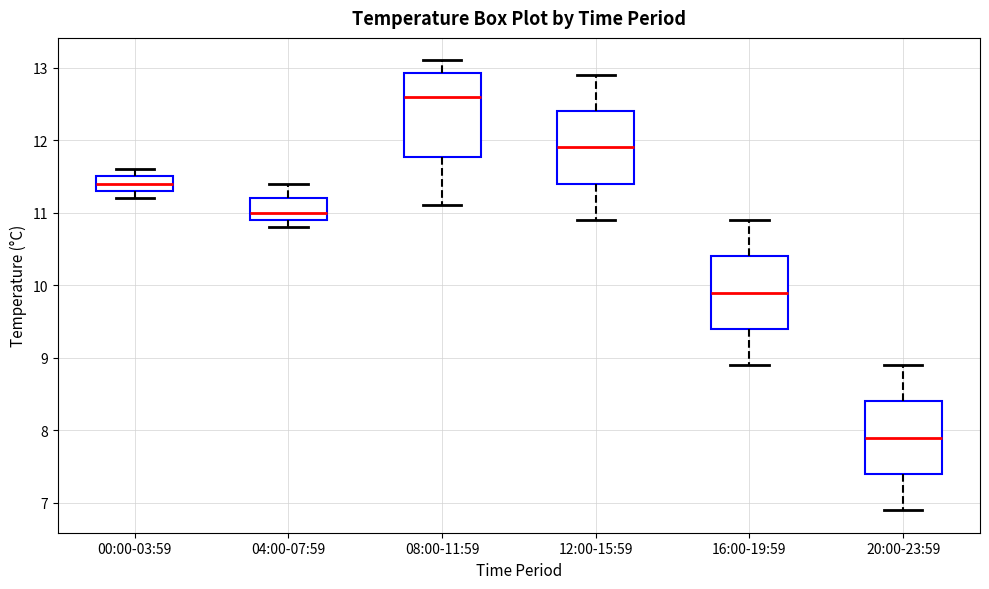

Where is the upper edge of the box for 16:00-19:59 on the y-axis? The values are not printed on the chart, so give them approximately, as read against the axis.

10.4